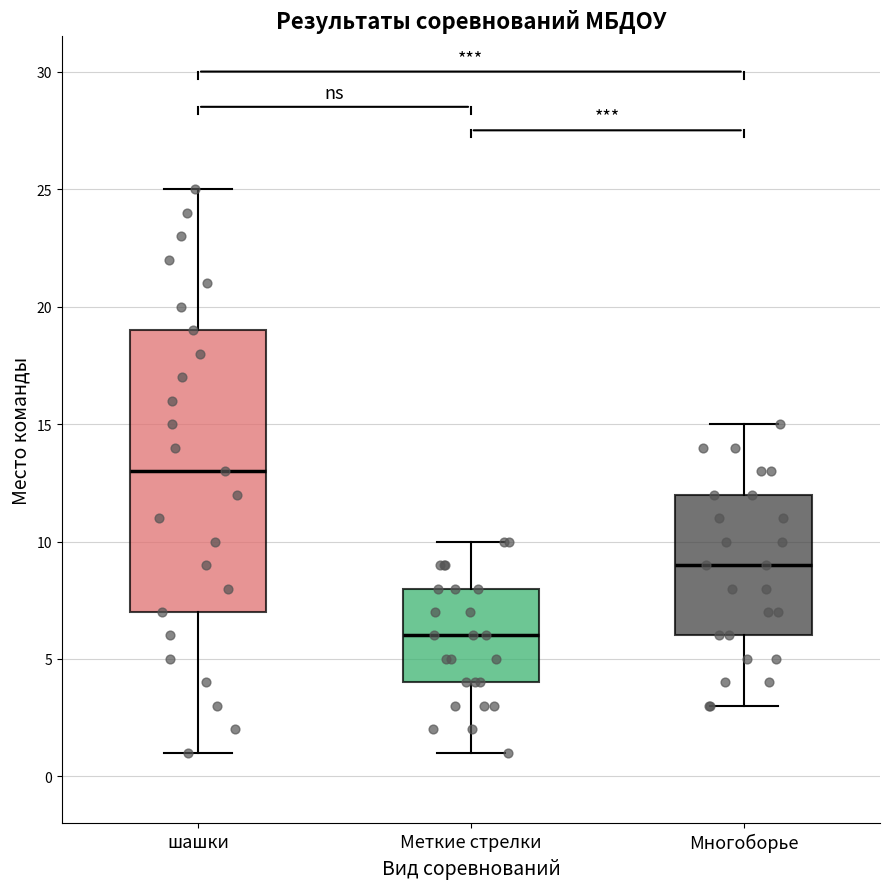

Which box's median line is the highest?

шашки